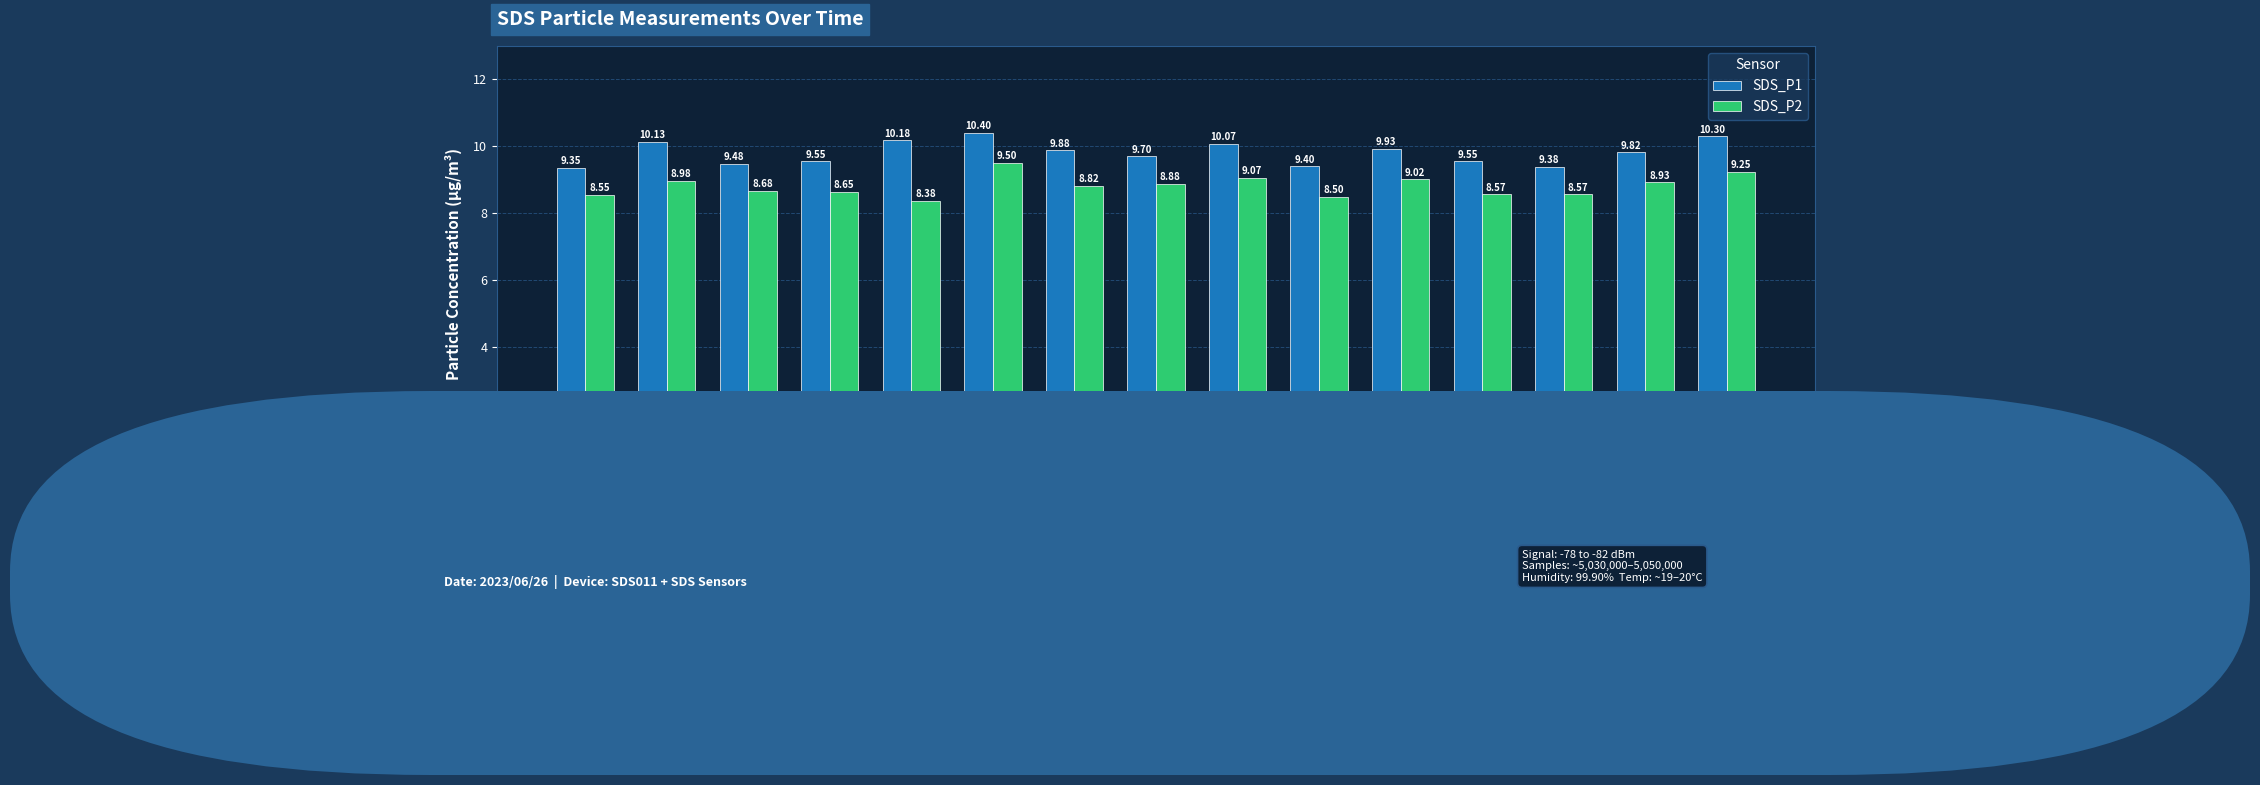

List the series in order of their peak value, lowest first.

SDS_P2, SDS_P1